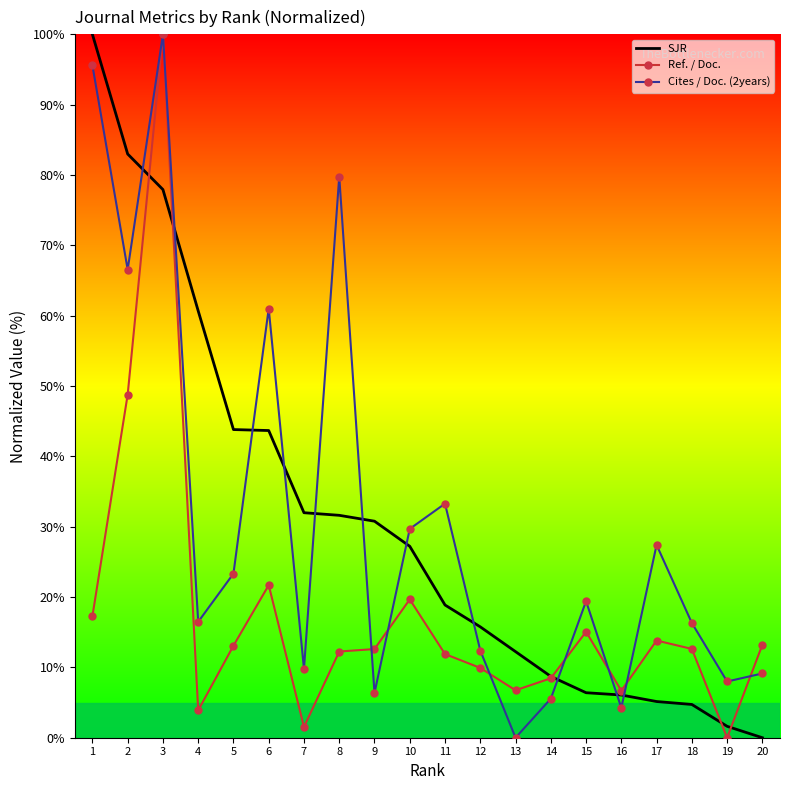

What are all the series names shown in the legend?

SJR, Ref. / Doc., Cites / Doc. (2years)